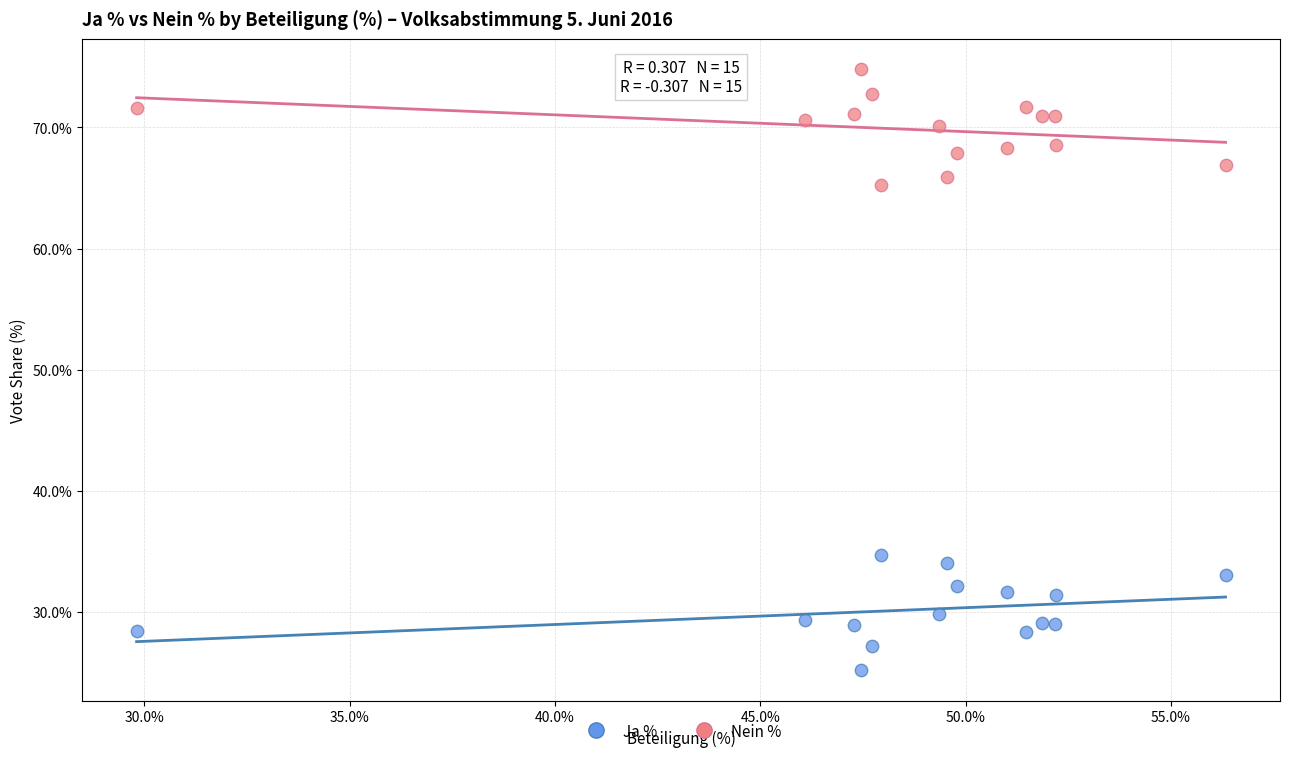

Which series reaches the maximum Y coordinate?

Nein %